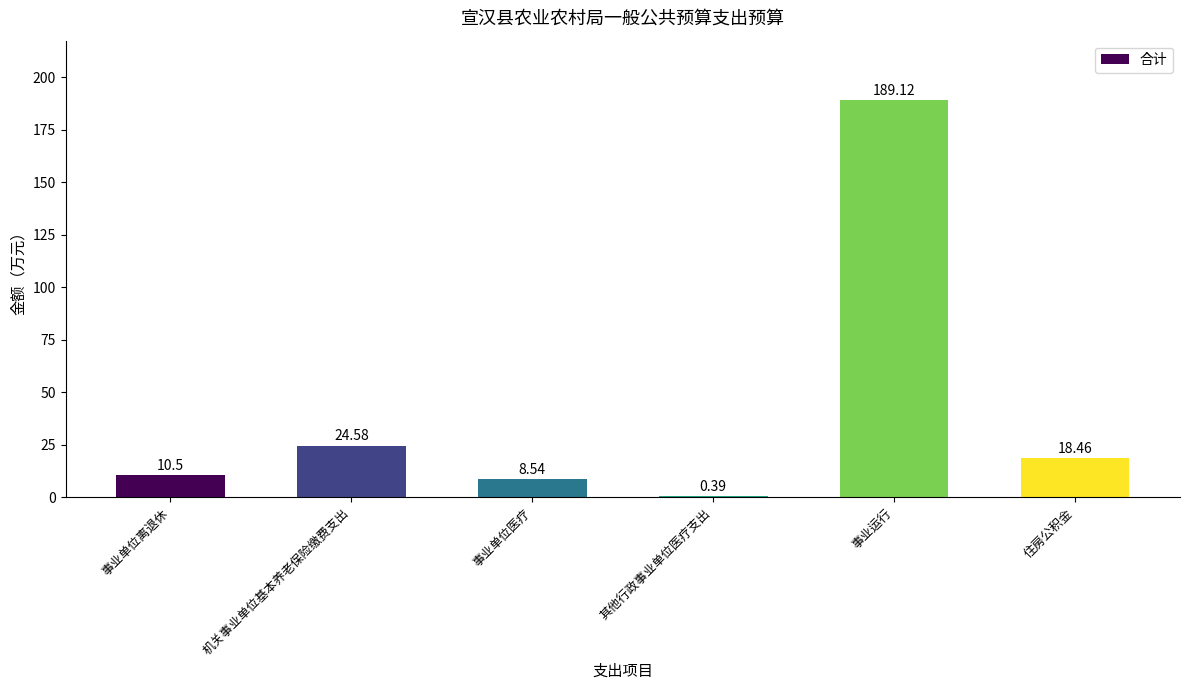

Between 机关事业单位基本养老保险缴费支出 and 事业运行, which is larger?

事业运行